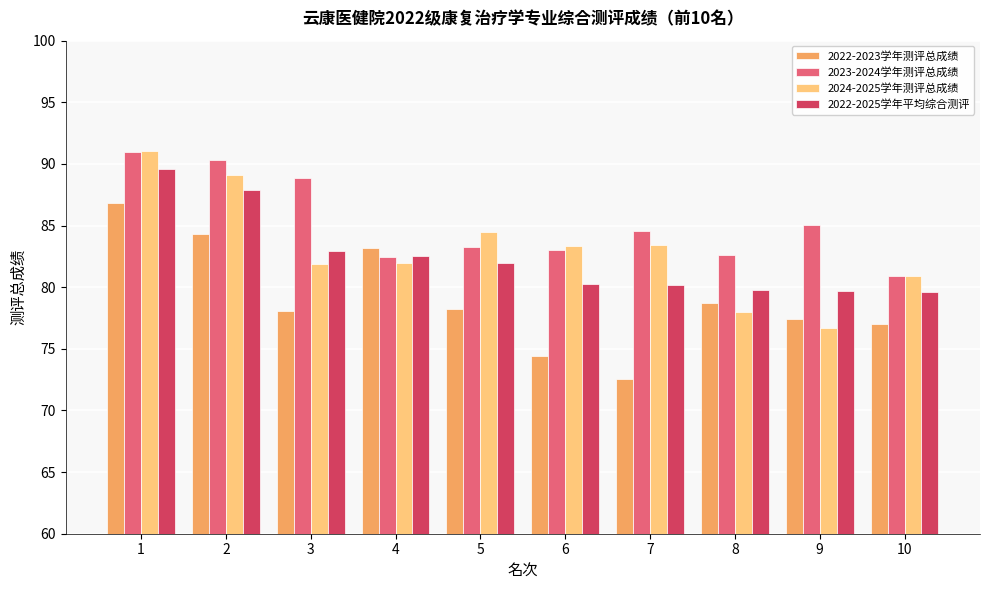

Which series changed the most between 2 and 10?

2023-2024学年测评总成绩